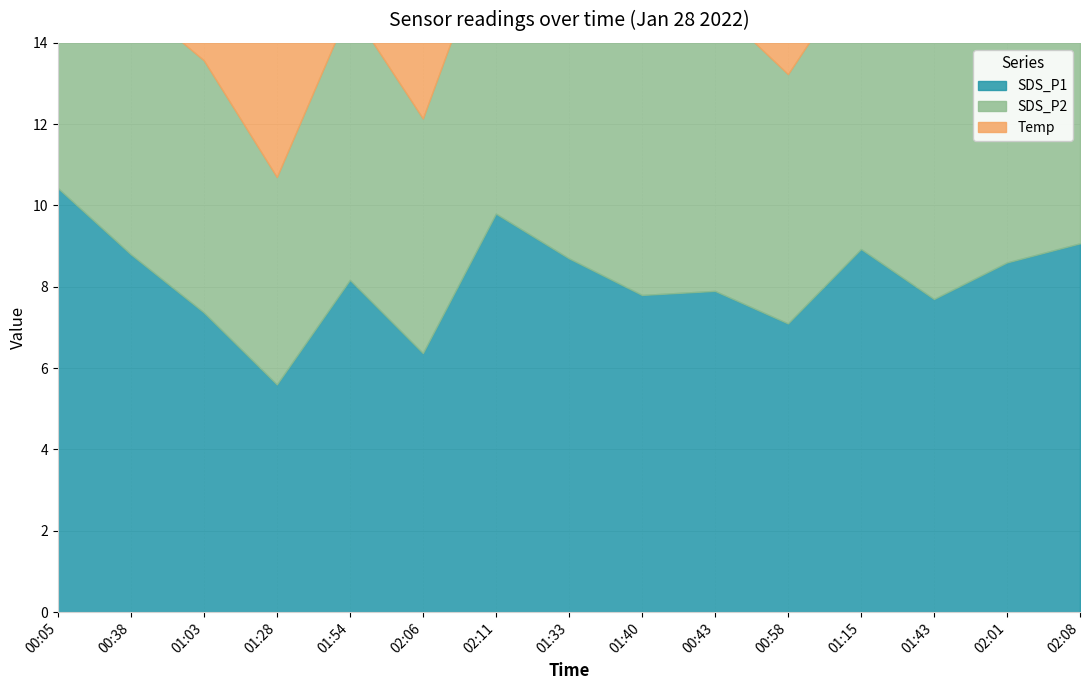

Rank the categories by SDS_P1 value from highest to lowest.

00:05, 02:11, 02:08, 01:15, 00:38, 01:33, 02:01, 01:54, 00:43, 01:40, 01:43, 01:03, 00:58, 02:06, 01:28